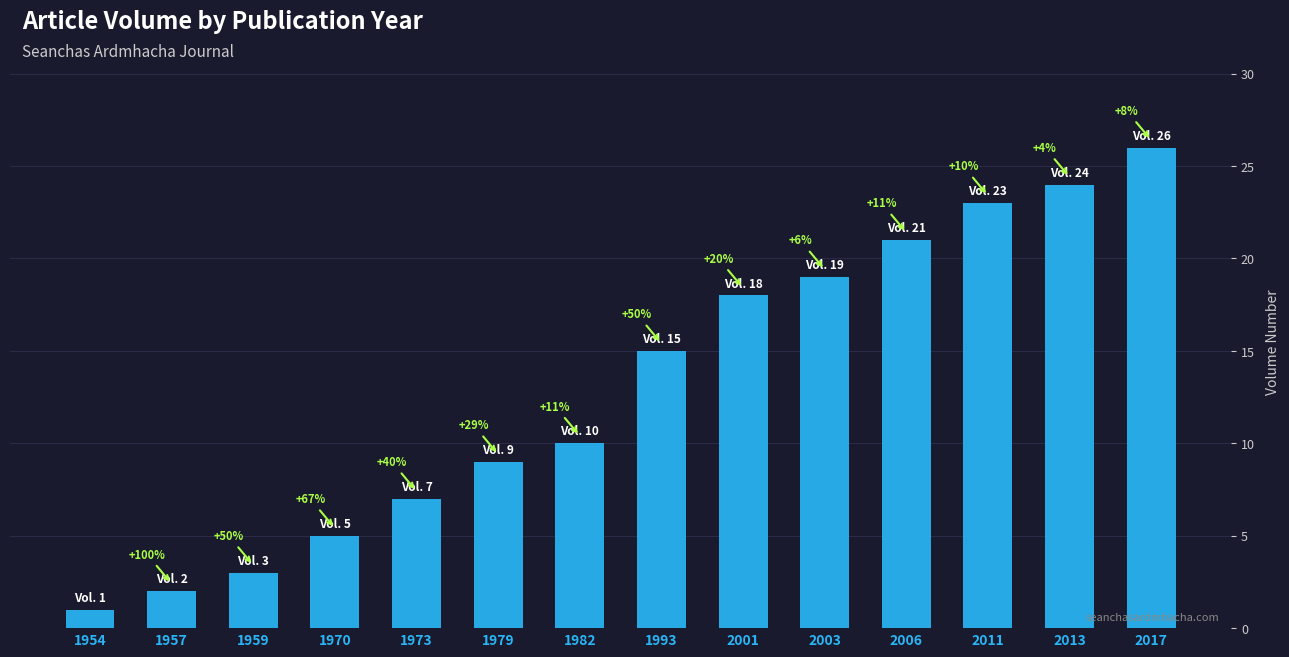

List the labels in order of value, largest first.

2017, 2013, 2011, 2006, 2003, 2001, 1993, 1982, 1979, 1973, 1970, 1959, 1957, 1954